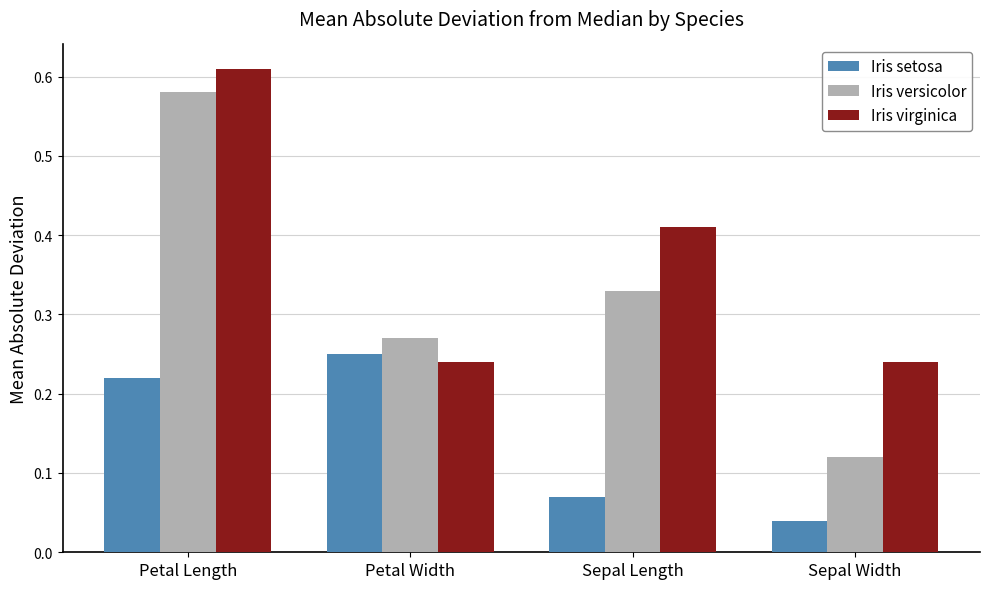

How many Iris virginica values are between 0 and 1?

4